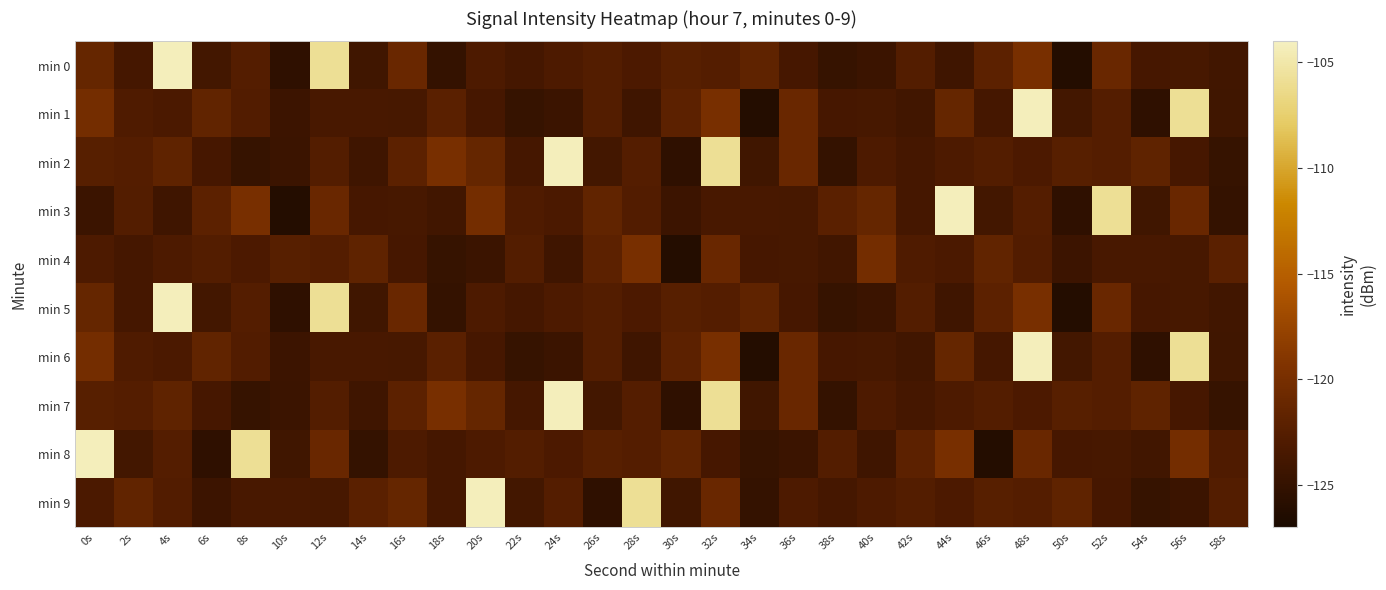

Reading left to right, transcribe all the data shown in this chart.

min 0: 0s=-121.3	2s=-123.7	4s=-104.2	6s=-123.8	8s=-122.6	10s=-125.3	12s=-105.8	14s=-124.0	16s=-121.0	18s=-125.0	20s=-123.1	22s=-123.7	24s=-123.1	26s=-122.7	28s=-123.2	30s=-122.4	32s=-122.5	34s=-121.8	36s=-123.6	38s=-124.8	40s=-124.5	42s=-122.7	44s=-124.2	46s=-122.0	48s=-119.8	50s=-126.2	52s=-121.0	54s=-123.6	56s=-123.5	58s=-124.0
min 1: 0s=-120.2	2s=-122.9	4s=-123.2	6s=-121.6	8s=-122.8	10s=-124.4	12s=-123.5	14s=-123.4	16s=-123.5	18s=-122.1	20s=-123.6	22s=-124.8	24s=-124.5	26s=-122.7	28s=-124.2	30s=-122.0	32s=-119.8	34s=-126.2	36s=-121.0	38s=-123.6	40s=-123.5	42s=-124.0	44s=-121.3	46s=-123.7	48s=-104.2	50s=-123.8	52s=-122.6	54s=-125.3	56s=-105.8	58s=-124.0
min 2: 0s=-122.4	2s=-122.5	4s=-121.8	6s=-123.6	8s=-124.8	10s=-124.5	12s=-122.7	14s=-124.2	16s=-122.0	18s=-119.8	20s=-121.3	22s=-123.7	24s=-104.2	26s=-123.8	28s=-122.6	30s=-125.3	32s=-105.8	34s=-124.0	36s=-121.0	38s=-125.0	40s=-123.1	42s=-123.7	44s=-123.1	46s=-122.7	48s=-123.2	50s=-122.4	52s=-122.5	54s=-121.8	56s=-123.6	58s=-124.8
min 3: 0s=-124.5	2s=-122.7	4s=-124.2	6s=-122.0	8s=-119.8	10s=-126.2	12s=-121.0	14s=-123.6	16s=-123.5	18s=-124.0	20s=-120.2	22s=-122.9	24s=-123.2	26s=-121.6	28s=-122.8	30s=-124.4	32s=-123.5	34s=-123.4	36s=-123.5	38s=-122.1	40s=-121.3	42s=-123.7	44s=-104.2	46s=-123.8	48s=-122.6	50s=-125.3	52s=-105.8	54s=-124.0	56s=-121.0	58s=-125.0
min 4: 0s=-123.1	2s=-123.7	4s=-123.1	6s=-122.7	8s=-123.2	10s=-122.4	12s=-122.5	14s=-121.8	16s=-123.6	18s=-124.8	20s=-124.5	22s=-122.7	24s=-124.2	26s=-122.0	28s=-119.8	30s=-126.2	32s=-121.0	34s=-123.6	36s=-123.5	38s=-124.0	40s=-120.2	42s=-122.9	44s=-123.2	46s=-121.6	48s=-122.8	50s=-124.4	52s=-123.5	54s=-123.4	56s=-123.5	58s=-122.1
min 5: 0s=-121.3	2s=-123.7	4s=-104.2	6s=-123.8	8s=-122.6	10s=-125.3	12s=-105.8	14s=-124.0	16s=-121.0	18s=-125.0	20s=-123.1	22s=-123.7	24s=-123.1	26s=-122.7	28s=-123.2	30s=-122.4	32s=-122.5	34s=-121.8	36s=-123.6	38s=-124.8	40s=-124.5	42s=-122.7	44s=-124.2	46s=-122.0	48s=-119.8	50s=-126.2	52s=-121.0	54s=-123.6	56s=-123.5	58s=-124.0
min 6: 0s=-120.2	2s=-122.9	4s=-123.2	6s=-121.6	8s=-122.8	10s=-124.4	12s=-123.5	14s=-123.4	16s=-123.5	18s=-122.1	20s=-123.6	22s=-124.8	24s=-124.5	26s=-122.7	28s=-124.2	30s=-122.0	32s=-119.8	34s=-126.2	36s=-121.0	38s=-123.6	40s=-123.5	42s=-124.0	44s=-121.3	46s=-123.7	48s=-104.2	50s=-123.8	52s=-122.6	54s=-125.3	56s=-105.8	58s=-124.0
min 7: 0s=-122.4	2s=-122.5	4s=-121.8	6s=-123.6	8s=-124.8	10s=-124.5	12s=-122.7	14s=-124.2	16s=-122.0	18s=-119.8	20s=-121.3	22s=-123.7	24s=-104.2	26s=-123.8	28s=-122.6	30s=-125.3	32s=-105.8	34s=-124.0	36s=-121.0	38s=-125.0	40s=-123.1	42s=-123.7	44s=-123.1	46s=-122.7	48s=-123.2	50s=-122.4	52s=-122.5	54s=-121.8	56s=-123.6	58s=-124.8
min 8: 0s=-104.2	2s=-123.8	4s=-122.6	6s=-125.3	8s=-105.8	10s=-124.0	12s=-121.0	14s=-125.0	16s=-123.1	18s=-123.7	20s=-123.1	22s=-122.7	24s=-123.2	26s=-122.4	28s=-122.5	30s=-121.8	32s=-123.6	34s=-124.8	36s=-124.5	38s=-122.7	40s=-124.2	42s=-122.0	44s=-119.8	46s=-126.2	48s=-121.0	50s=-123.6	52s=-123.5	54s=-124.0	56s=-120.2	58s=-122.9
min 9: 0s=-123.2	2s=-121.6	4s=-122.8	6s=-124.4	8s=-123.5	10s=-123.4	12s=-123.5	14s=-122.1	16s=-121.3	18s=-123.7	20s=-104.2	22s=-123.8	24s=-122.6	26s=-125.3	28s=-105.8	30s=-124.0	32s=-121.0	34s=-125.0	36s=-123.1	38s=-123.7	40s=-123.1	42s=-122.7	44s=-123.2	46s=-122.4	48s=-122.5	50s=-121.8	52s=-123.6	54s=-124.8	56s=-124.5	58s=-122.7